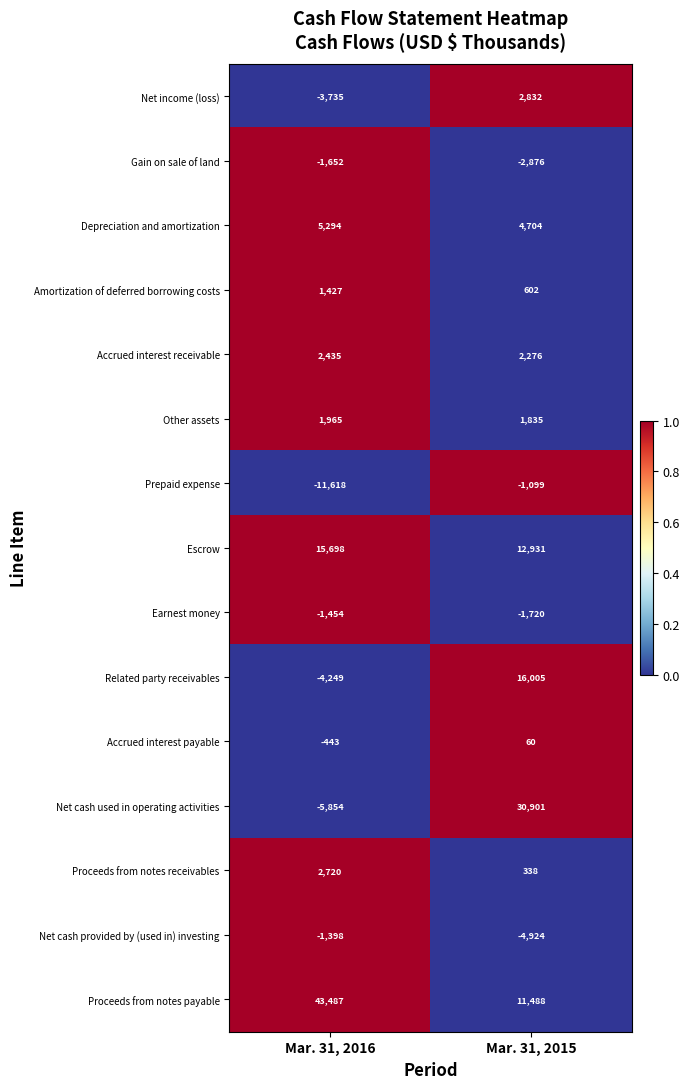

Which series has the widest spread of values?

Net cash used in operating activities